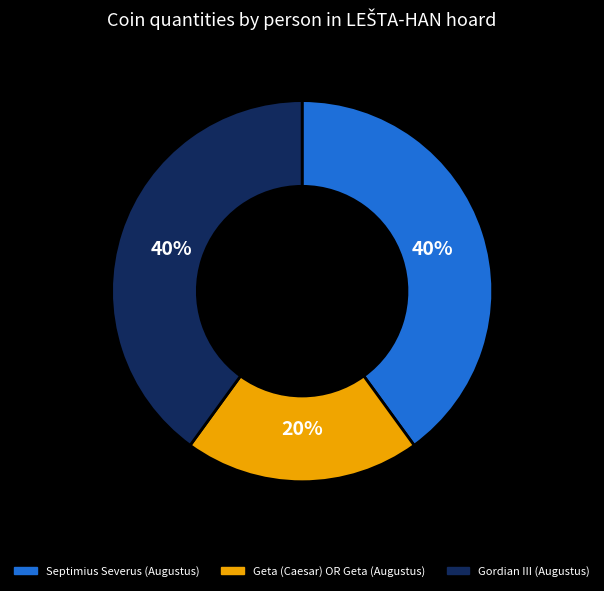

To the nearest percent, what is the average slice percentage?

33%